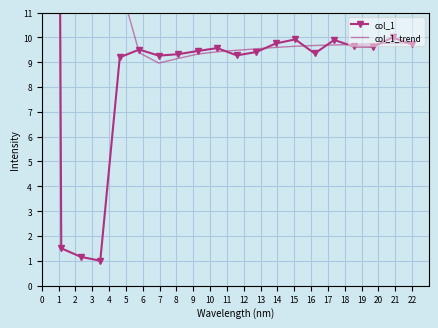

What is the sum of all col_1_trend values?

328.8